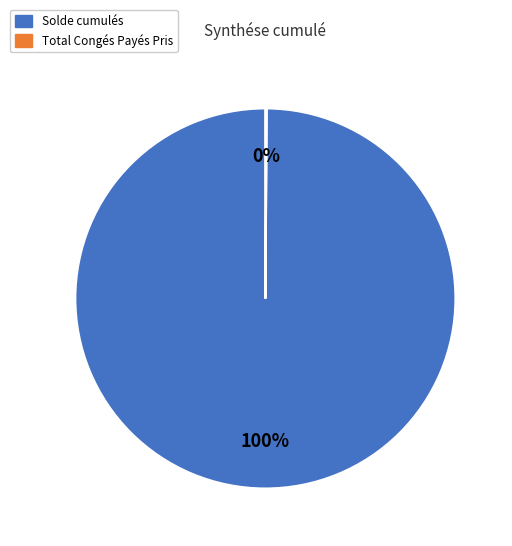

To the nearest percent, what is the difference between the largest and smallest slice percentages?

100%